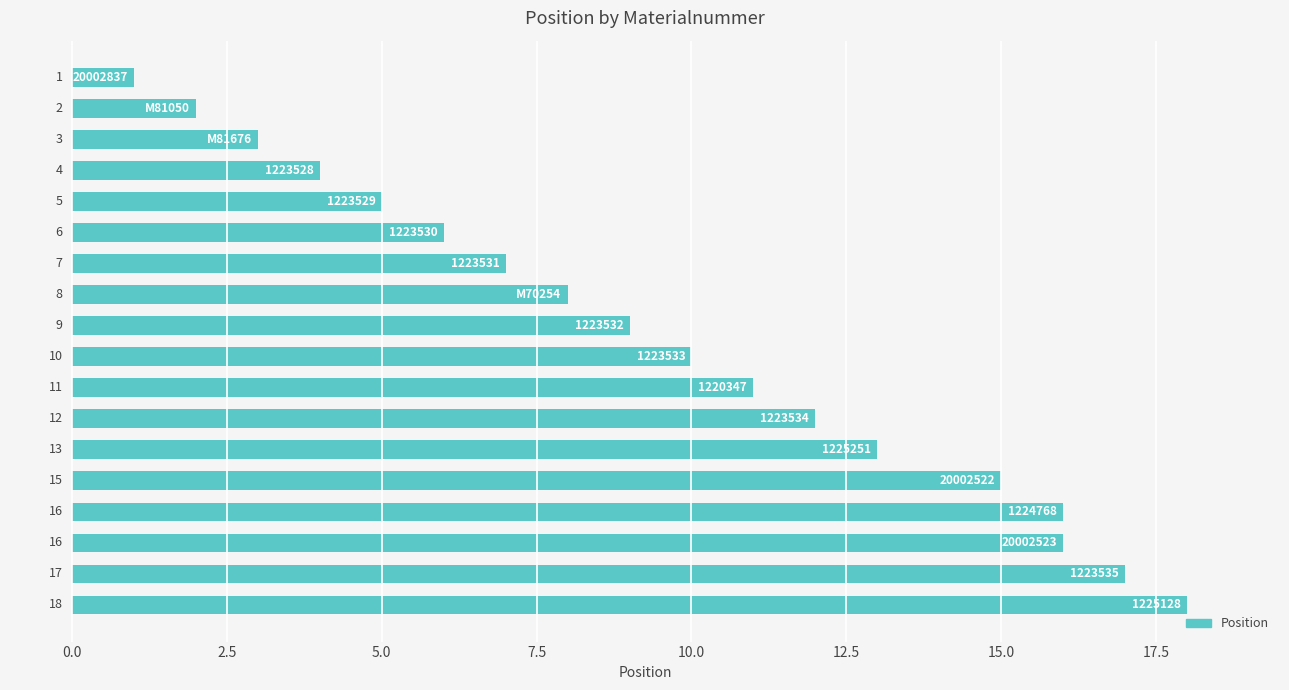

What is the value of the 6th bar from the top?

6